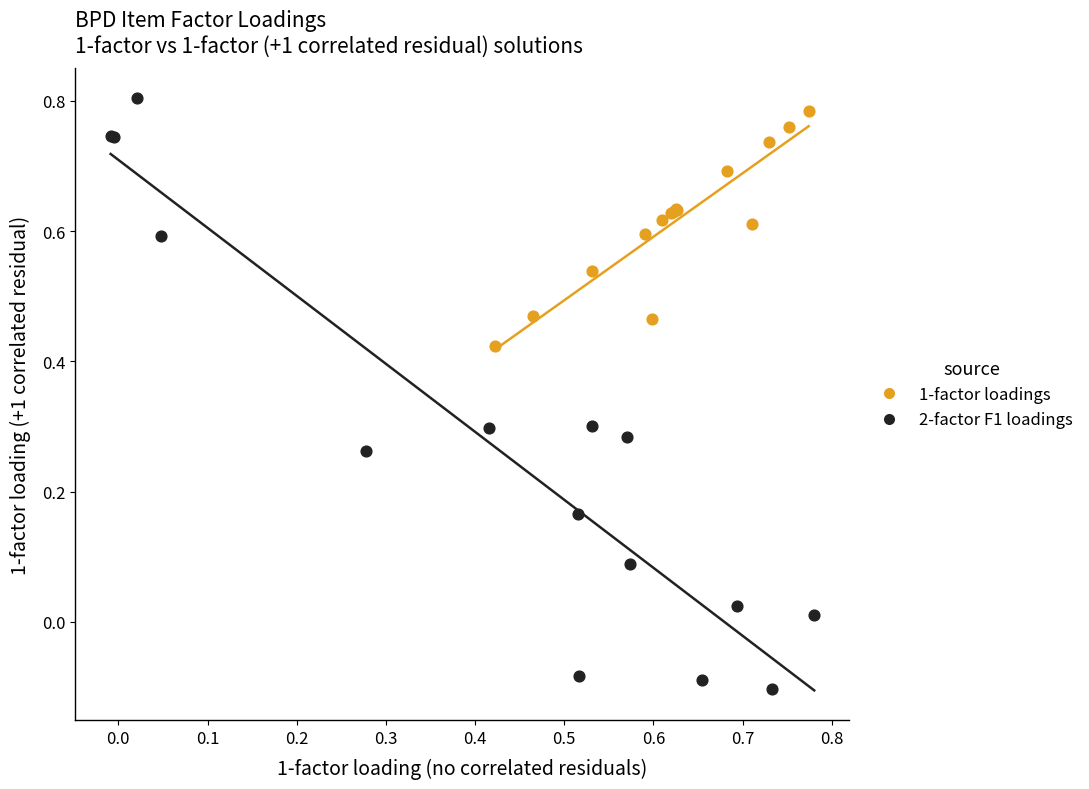

Which series reaches the minimum Y coordinate?

2-factor F1 loadings